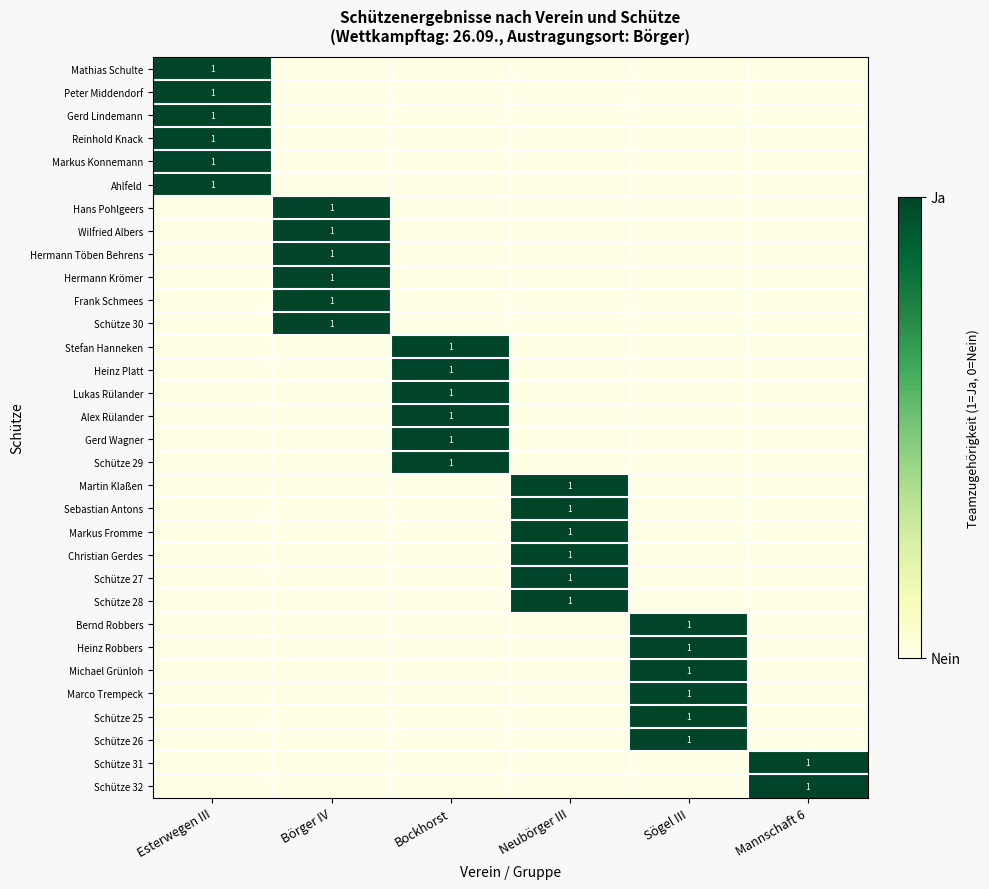

The value of Schütze 32 at Mannschaft 6 is 1. True or false?

True